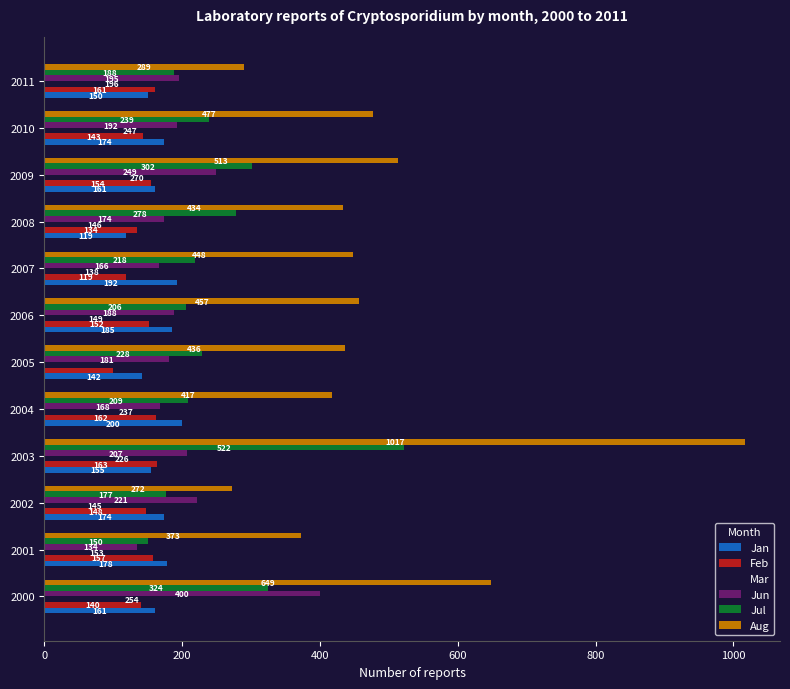

Which category has the lowest value in the Aug series?

2002